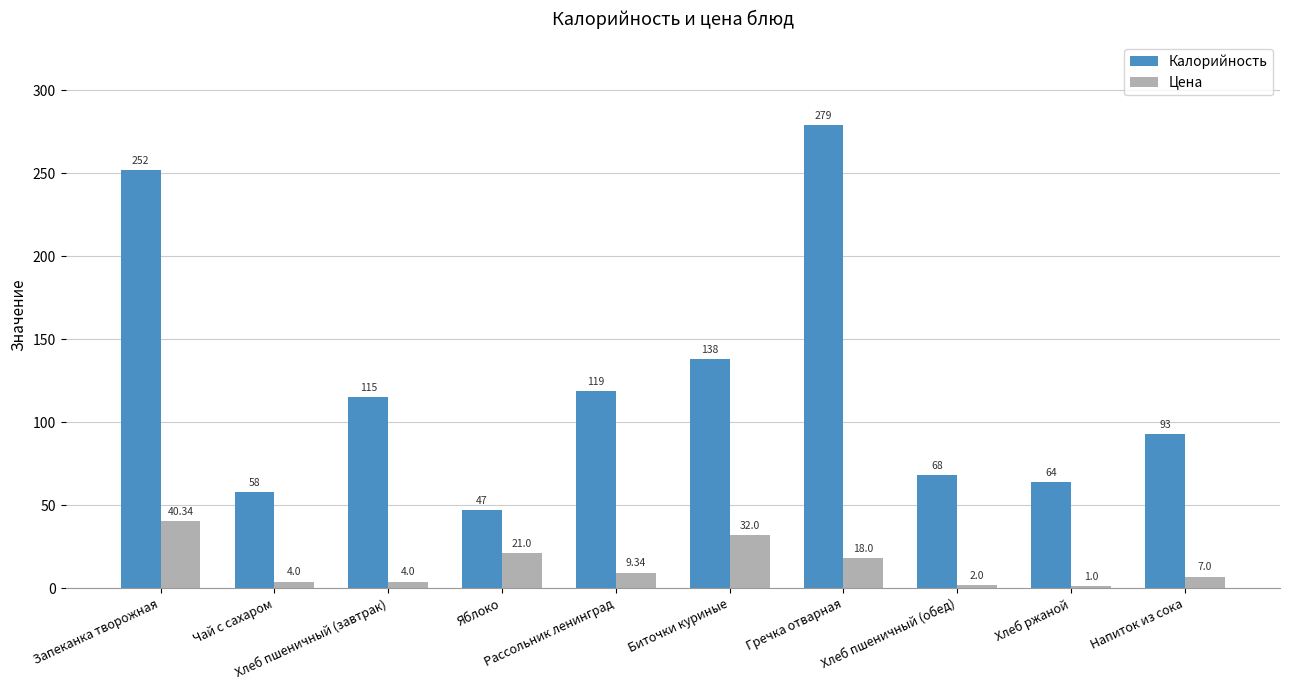

Is the value of Цена at Рассольник ленинград greater than the value of Калорийность at Хлеб пшеничный (обед)?

No